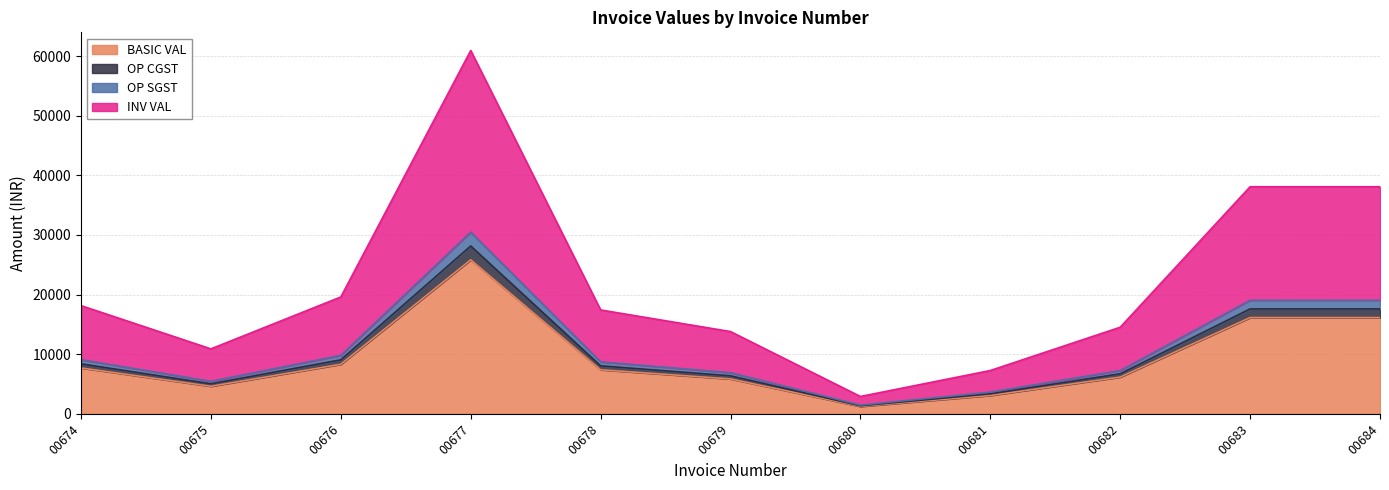

The value of INV VAL at 00682 is 2159.4. True or false?

False